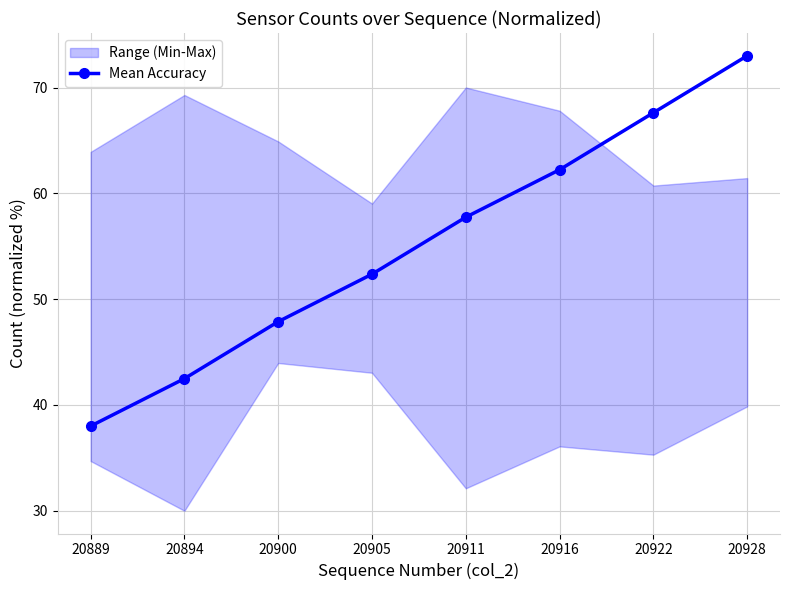

Reading left to right, extract all data points from this chart.

38.0	42.5	47.9	52.4	57.7	62.2	67.6	73.0